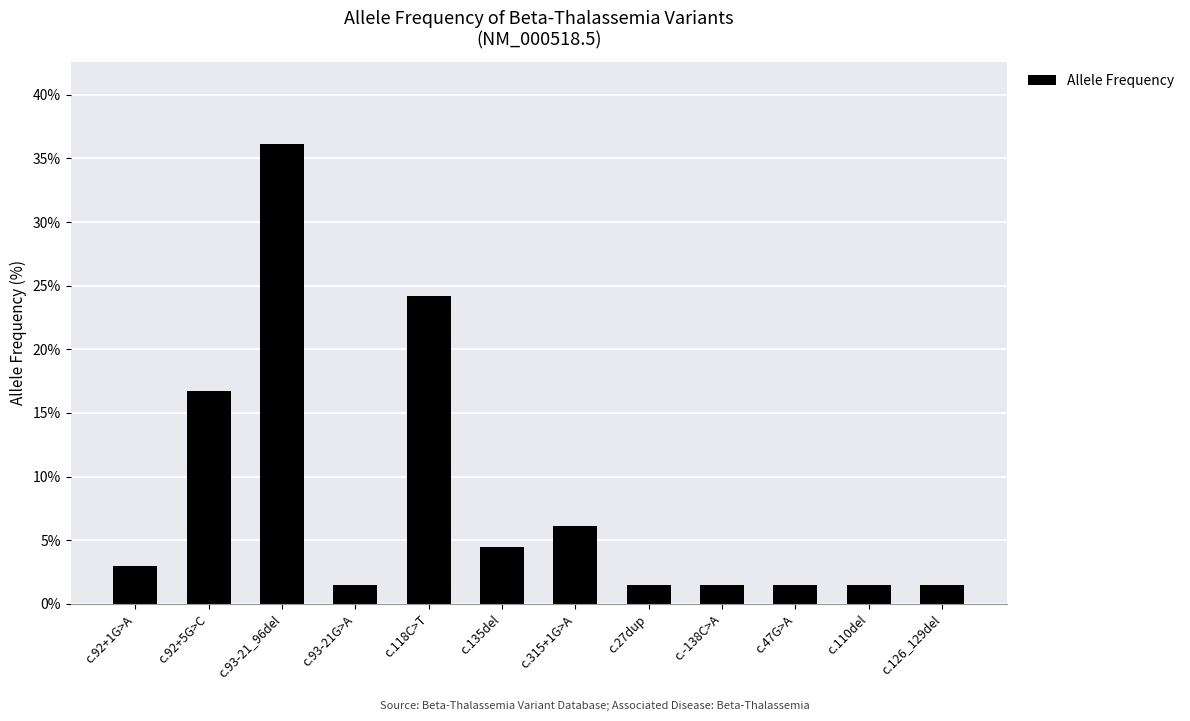

What is the value of the 7th bar from the left?

6.1